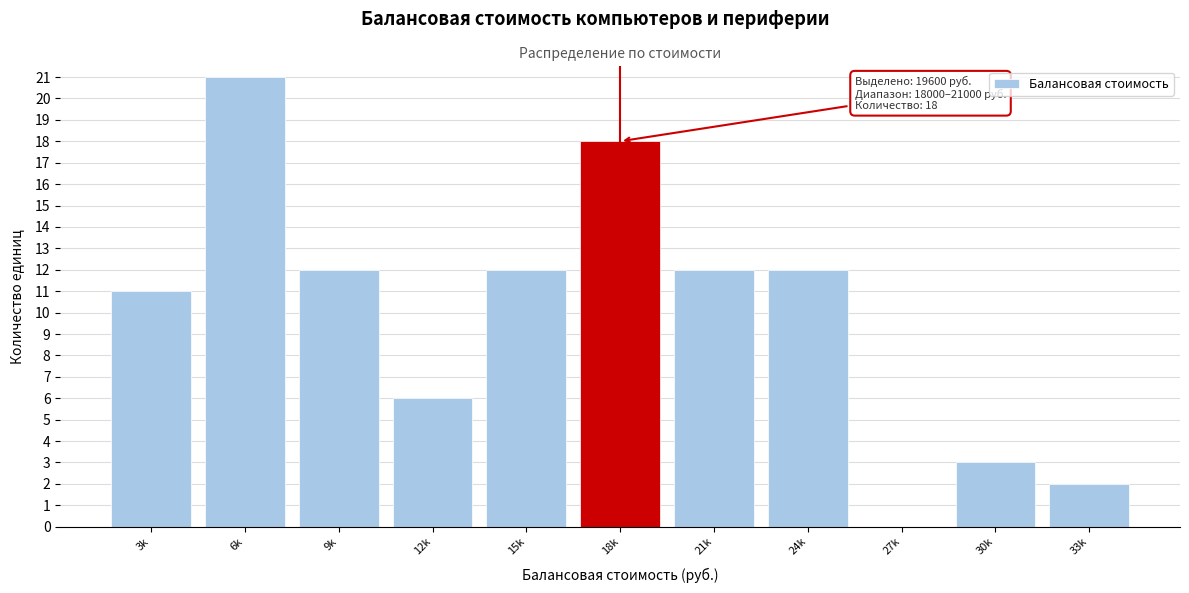

Reading left to right, list all the values displayed in this chart.

3k=11	6k=21	9k=12	12k=6	15k=12	18k=18	21k=12	24k=12	27k=0	30k=3	33k=2